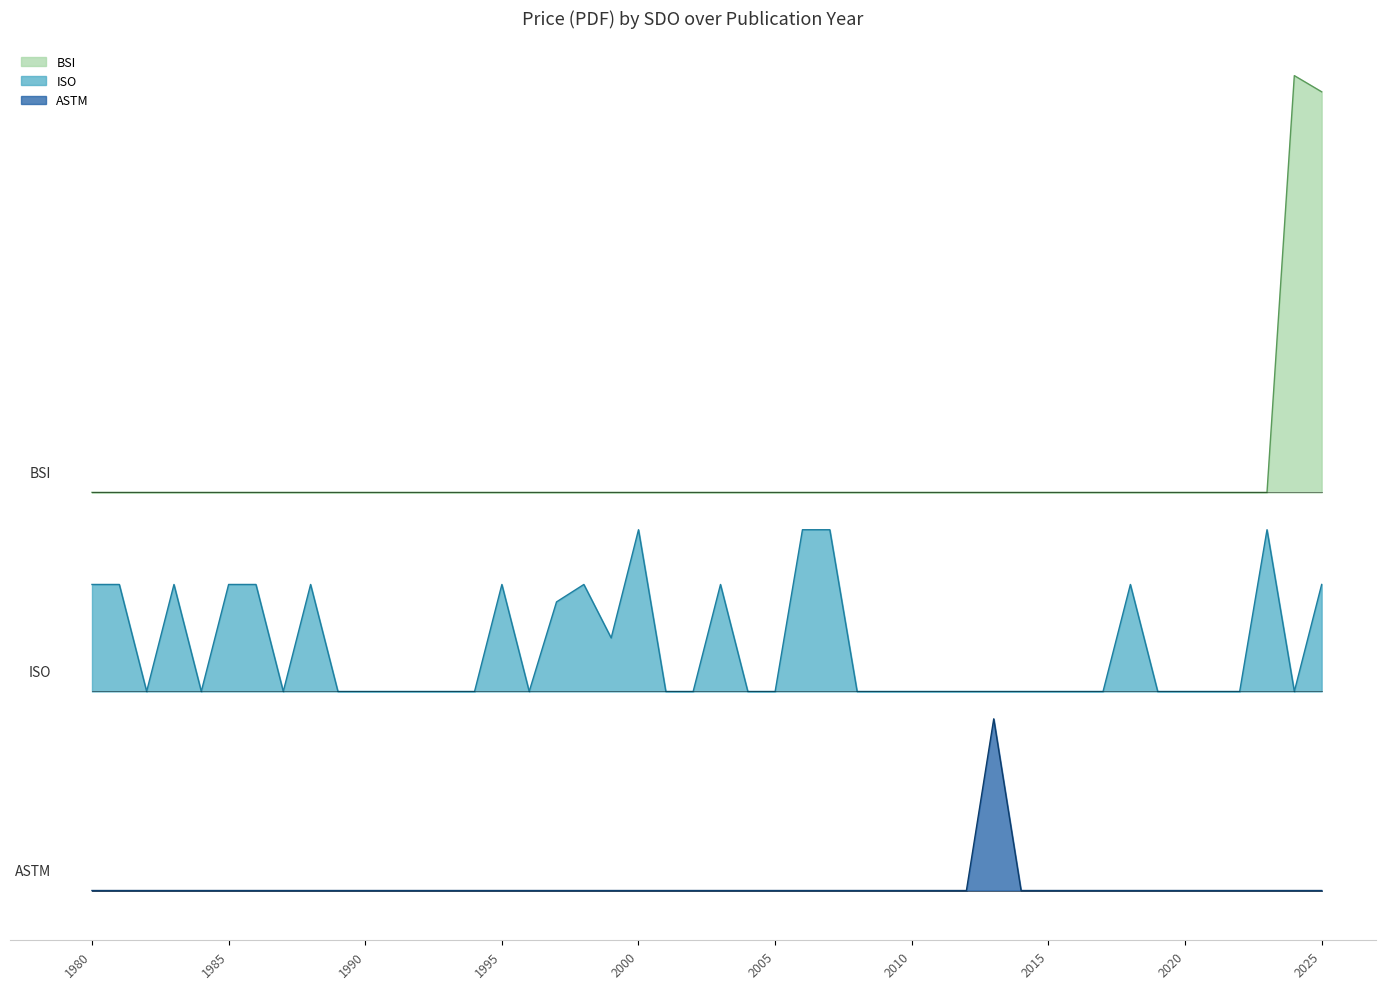

What is the difference between the maximum and minimum values in the ISO series?

65